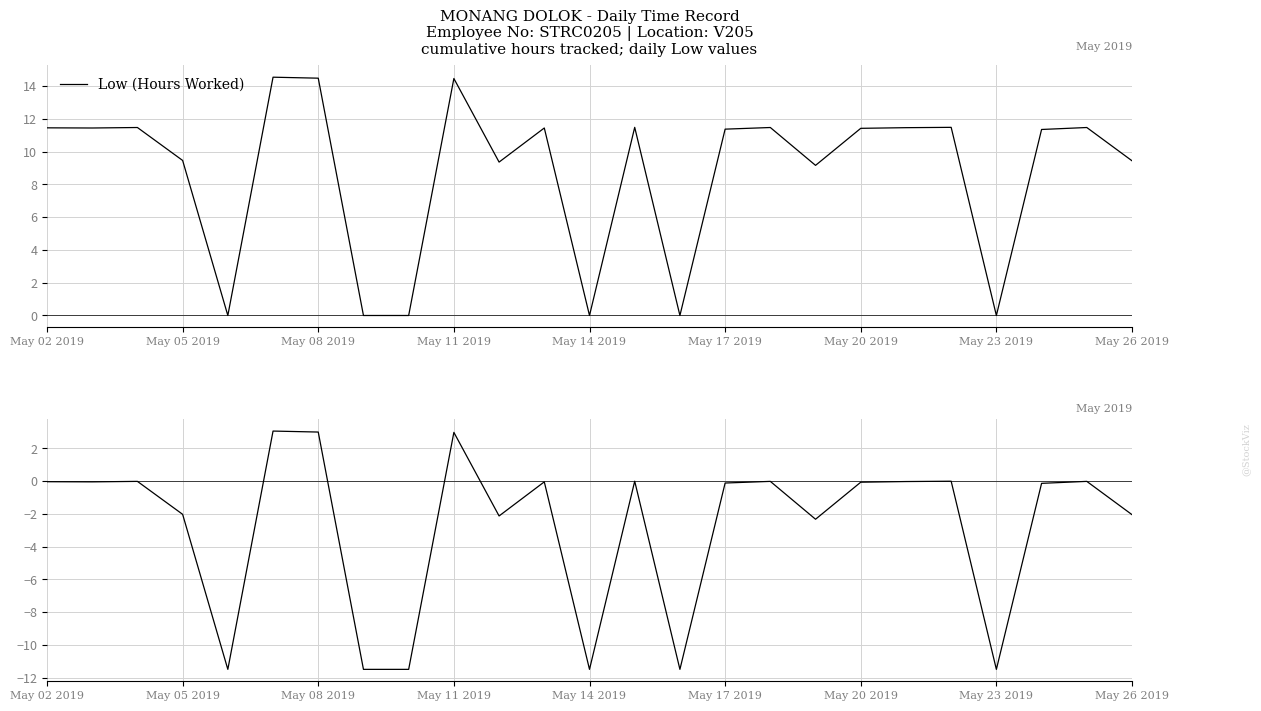

What is the highest value of the Low (Hours Worked) series?

14.5